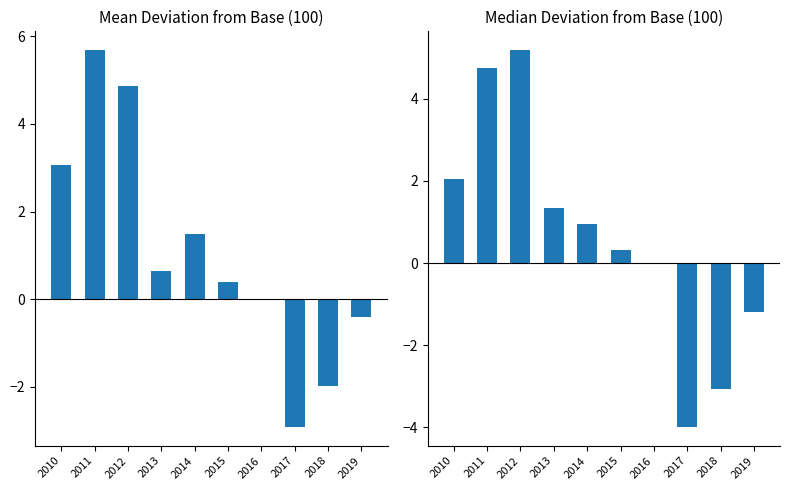

The value of Median Deviation at 2010 is 2.0. True or false?

True